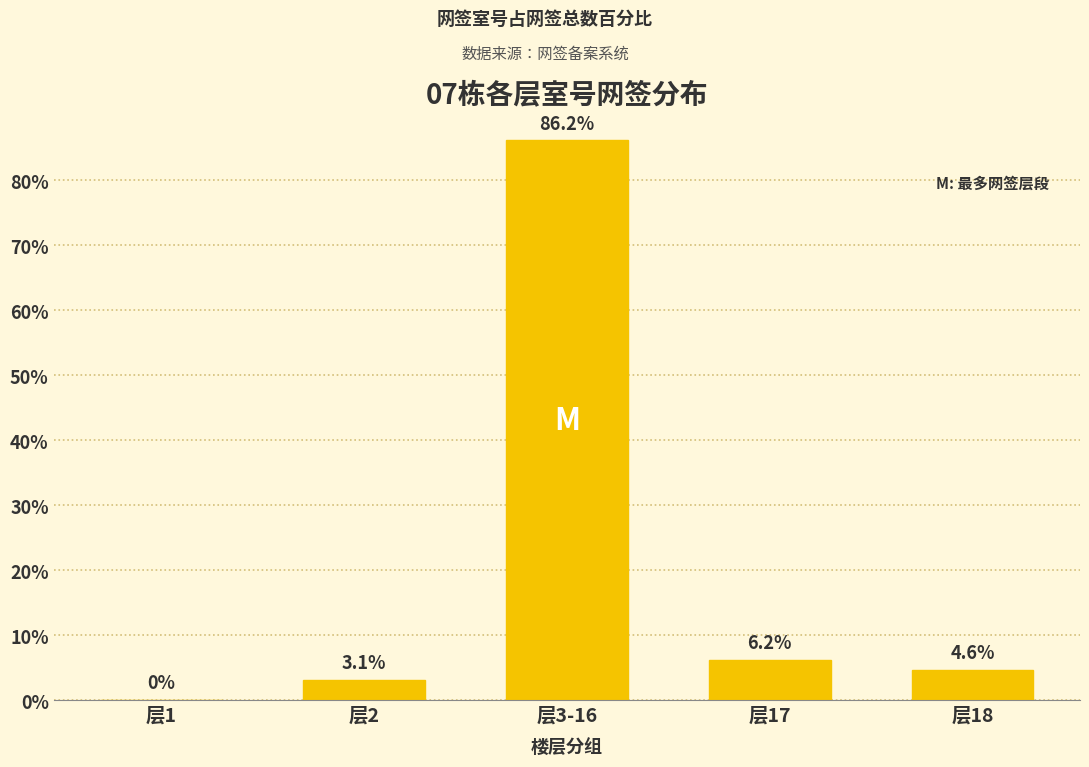

At which label is the value closest to 43?

层17